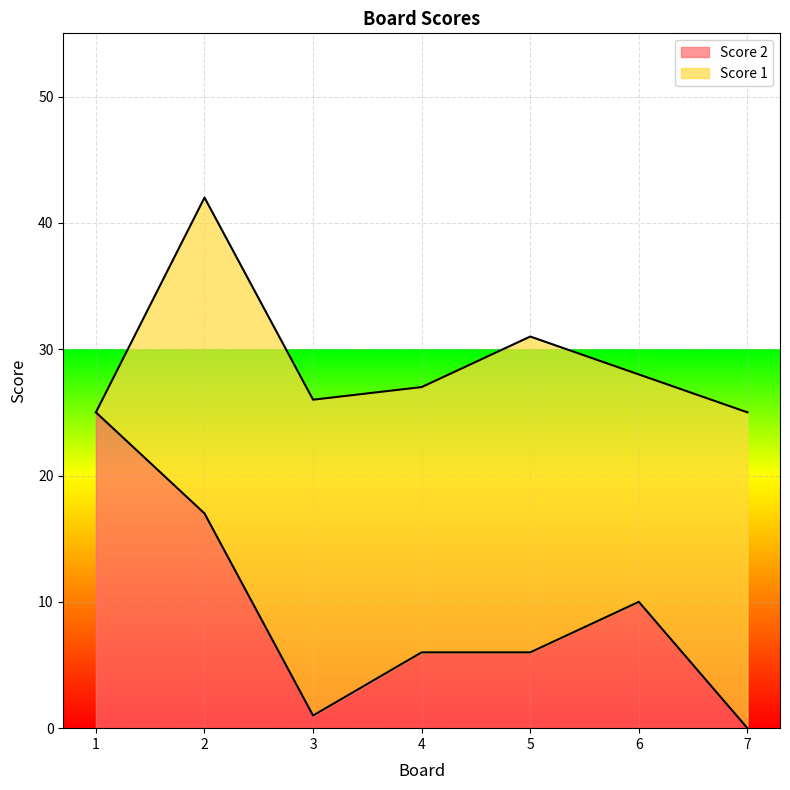

Which has a higher value, 4 or 3?

4